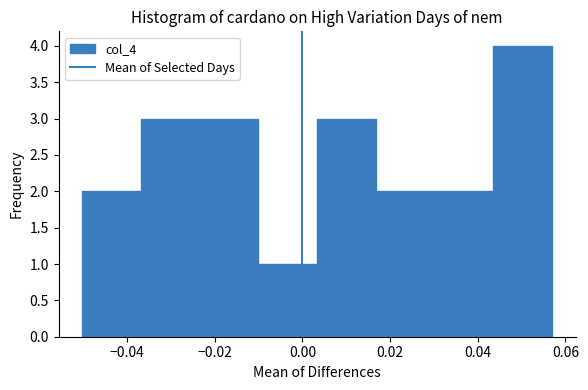

Reading left to right, list every bar in this chart as the range it spans on the x-axis followed by its height. Neither the bar edges nor the heights are printed on the chart, so give them approximately, as read against the axes.

-0.050 to -0.036: 2
-0.036 to -0.024: 3
-0.024 to -0.010: 3
-0.010 to 0.004: 1
0.004 to 0.016: 3
0.016 to 0.030: 2
0.030 to 0.044: 2
0.044 to 0.056: 4